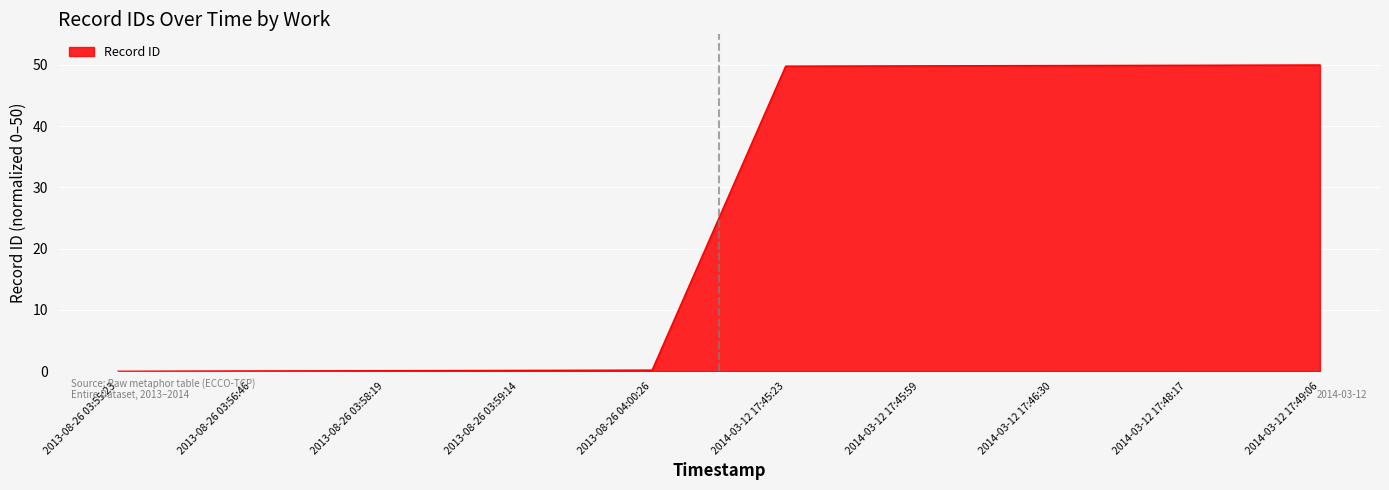

What is the change in value from 2013-08-26 04:00:26 to 2014-03-12 17:45:59?

+49.7